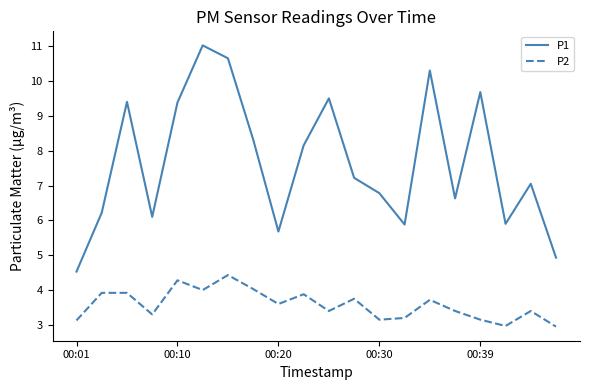

True or false: P2 and P1 intersect in this chart.

False